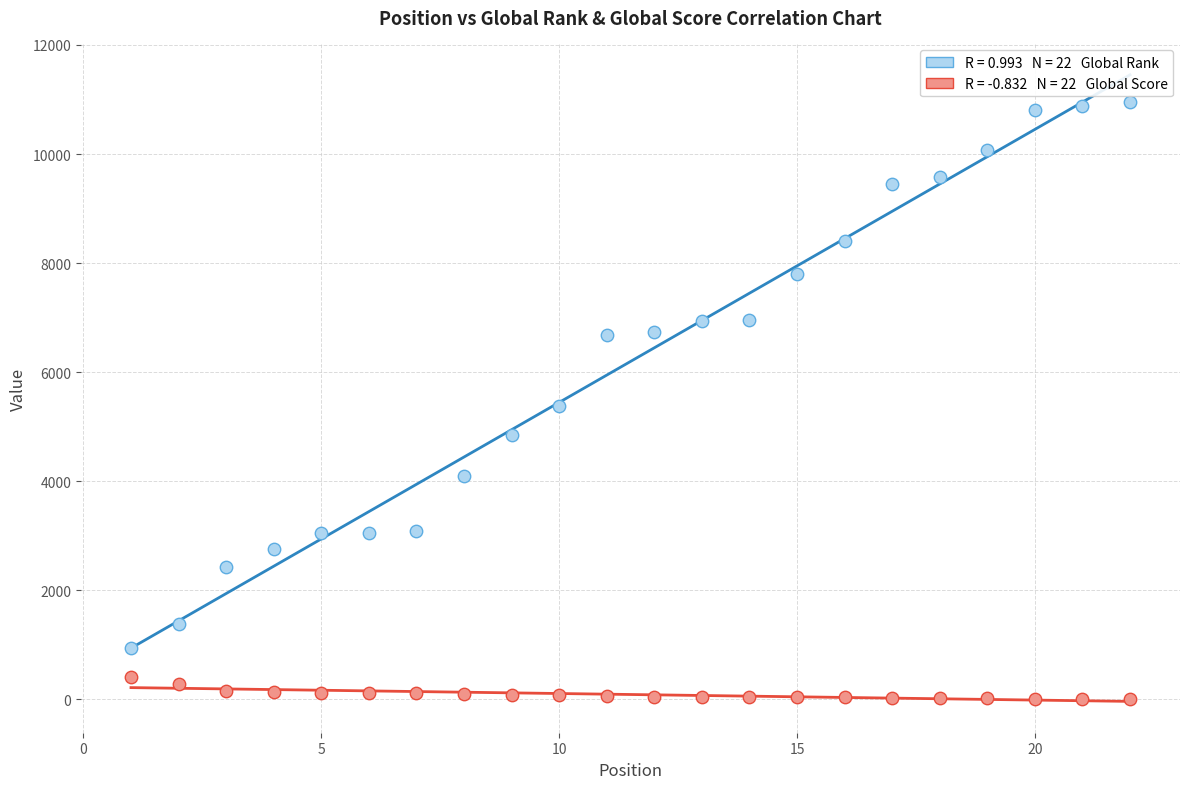

Across all data points, what is the range of X values (max minus min)?

21